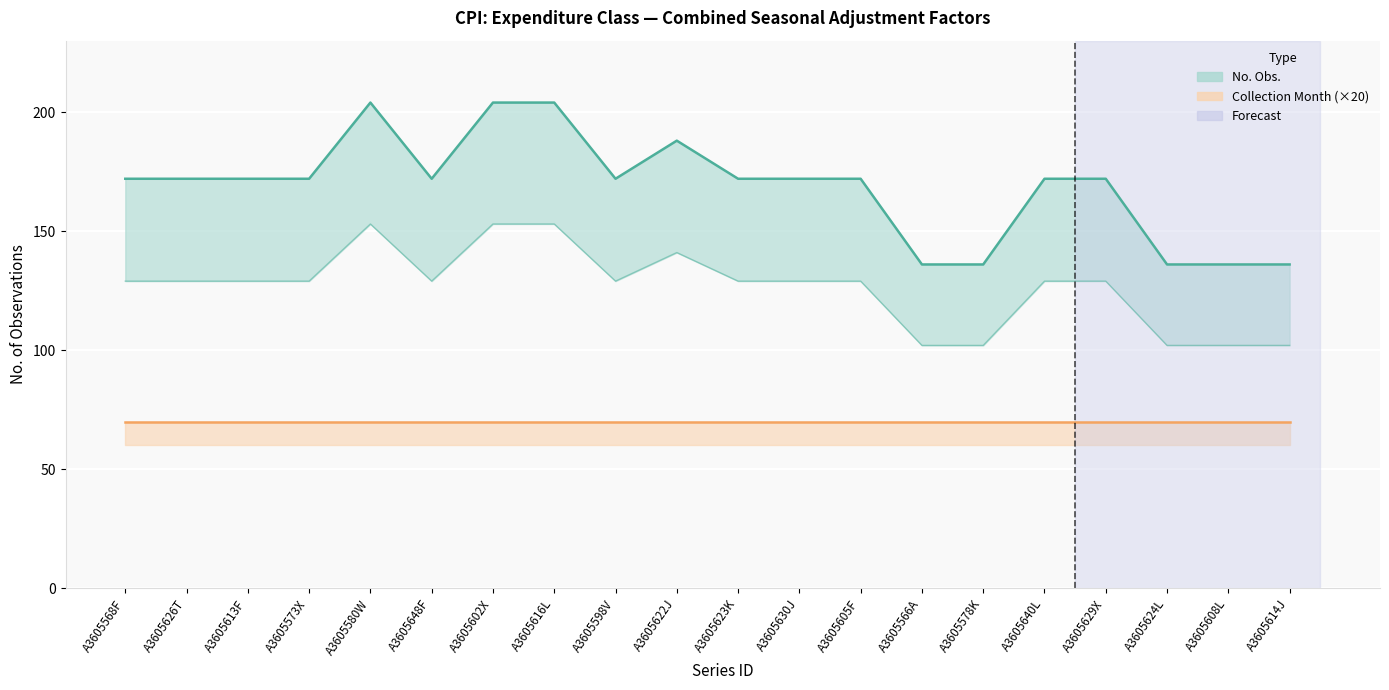

What is the value of the 2nd point from the left?

172